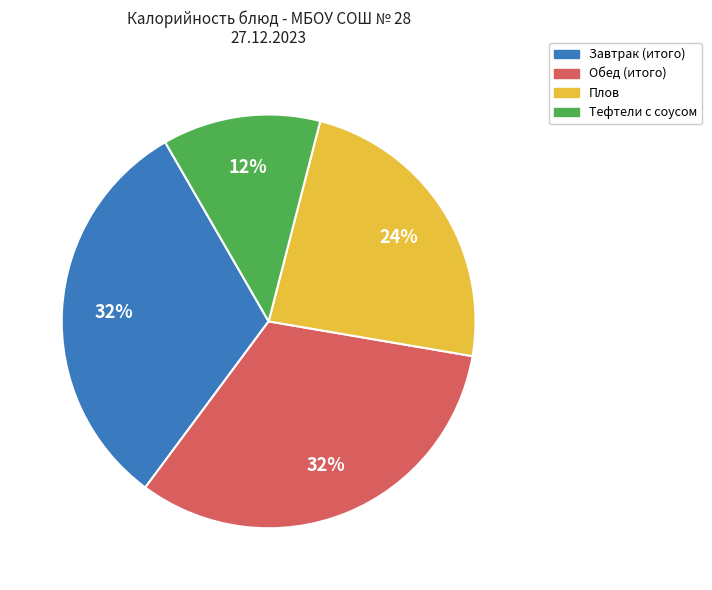

Is Тефтели с соусом the majority of the pie?

No